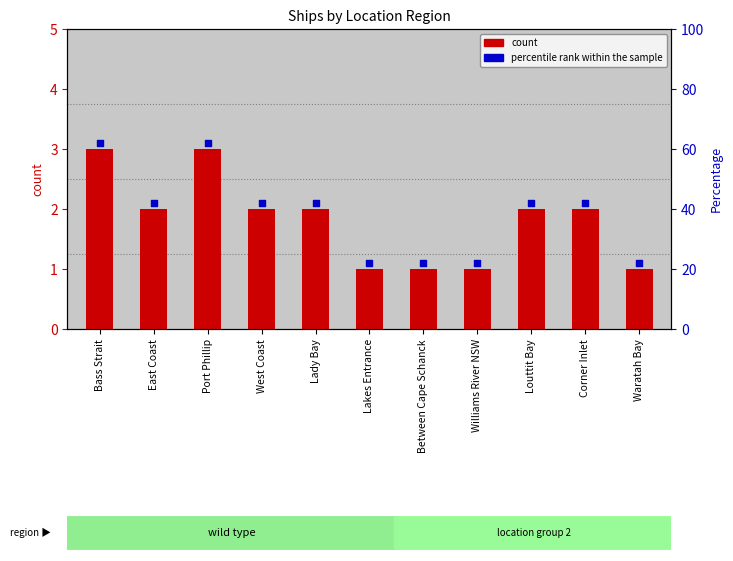

What is the total value across all series at Louttit Bay?

4.1